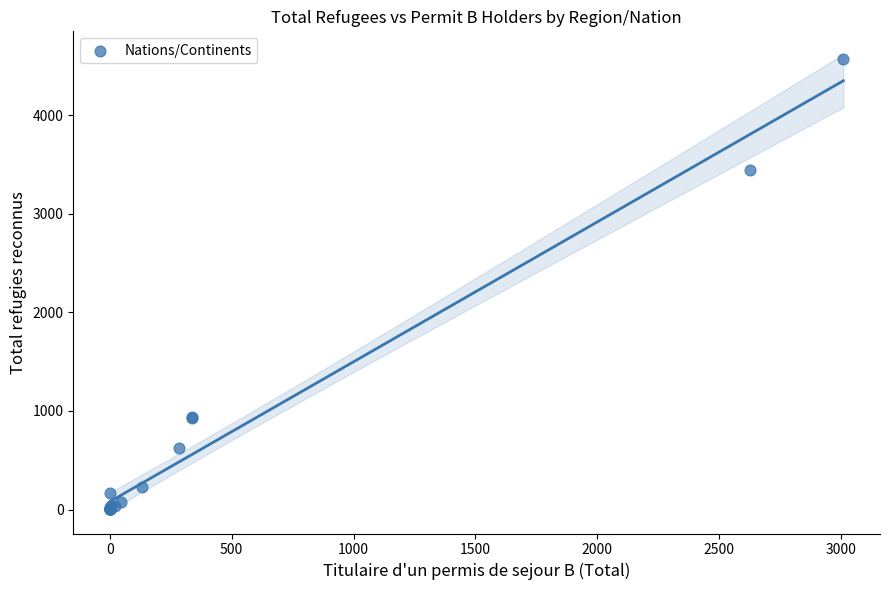

What Y value in the scatter plot is closest to 2285?

3449